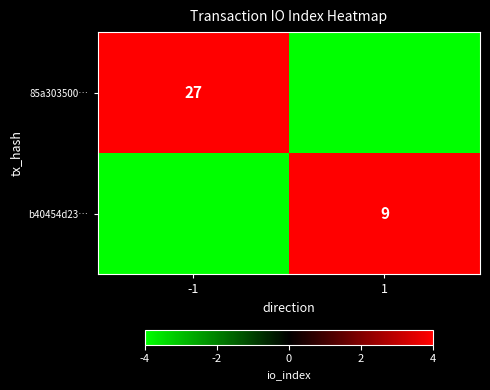

True or false: b40454d23… has a value of 9 at 1.

True